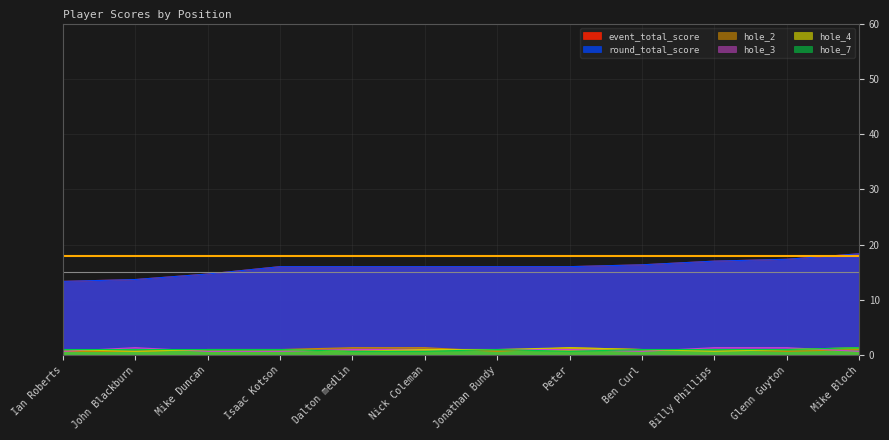

Which series has the largest total across all categories?

event_total_score